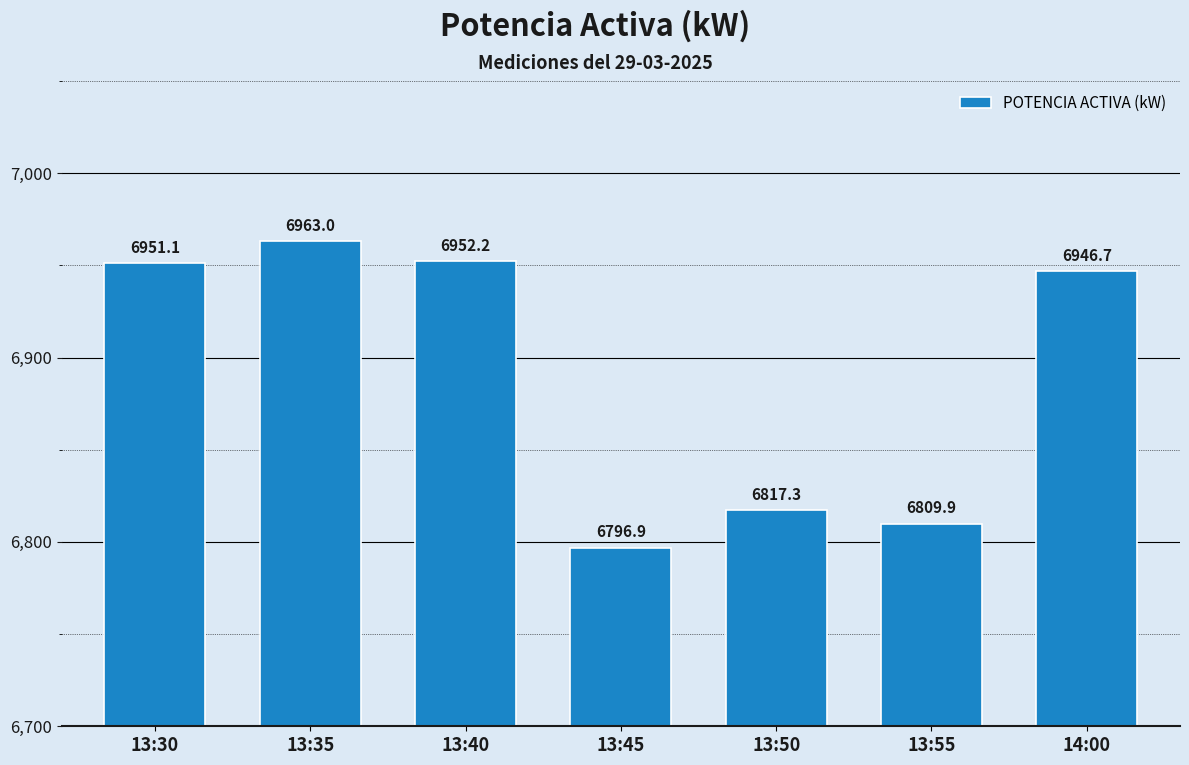

What is the average value?

6891.0